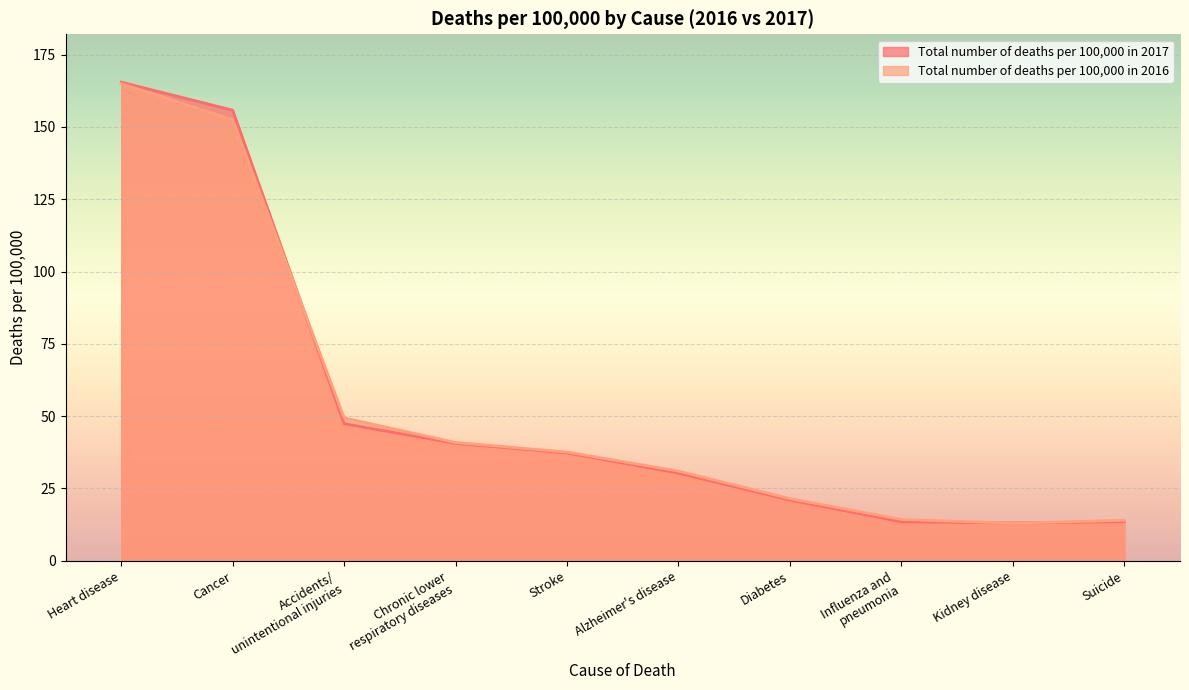

At how many categories does at least one series exceed 86?

2